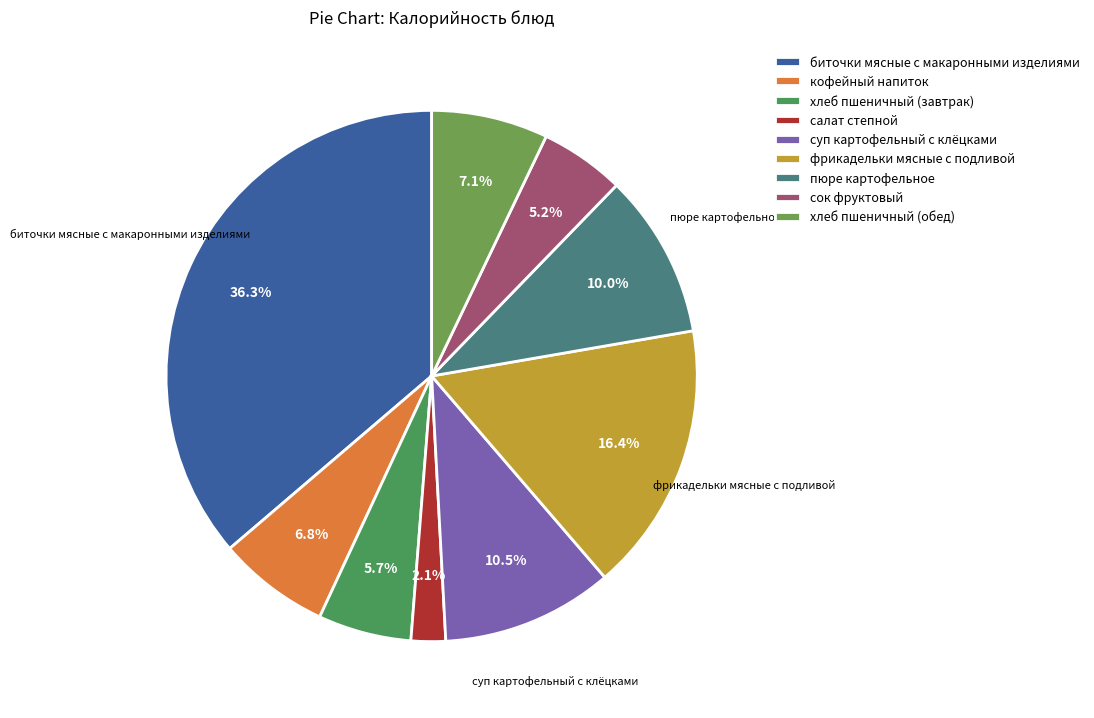

Is there a majority slice in this chart?

No